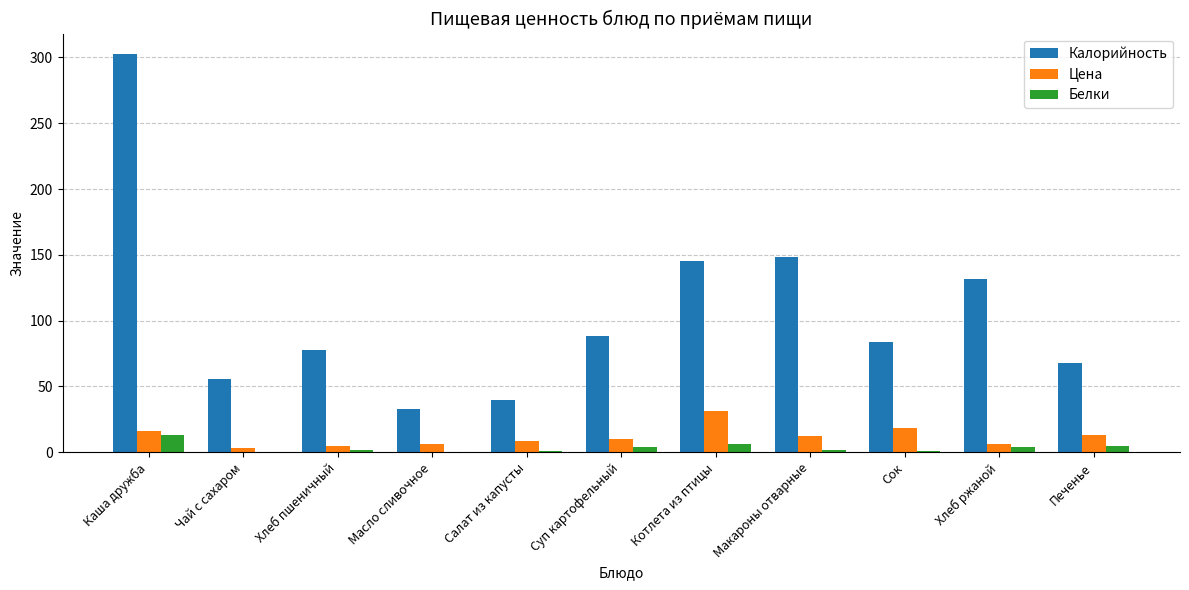

Are the bars horizontal?

No